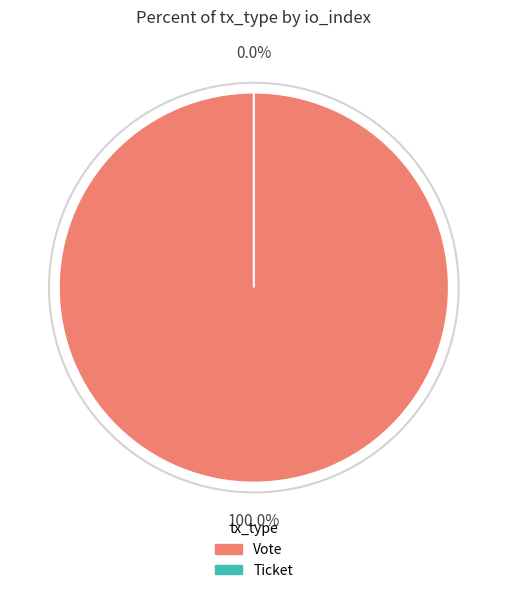

Is it true that Ticket (io_index=0) is 1% of the pie?

False